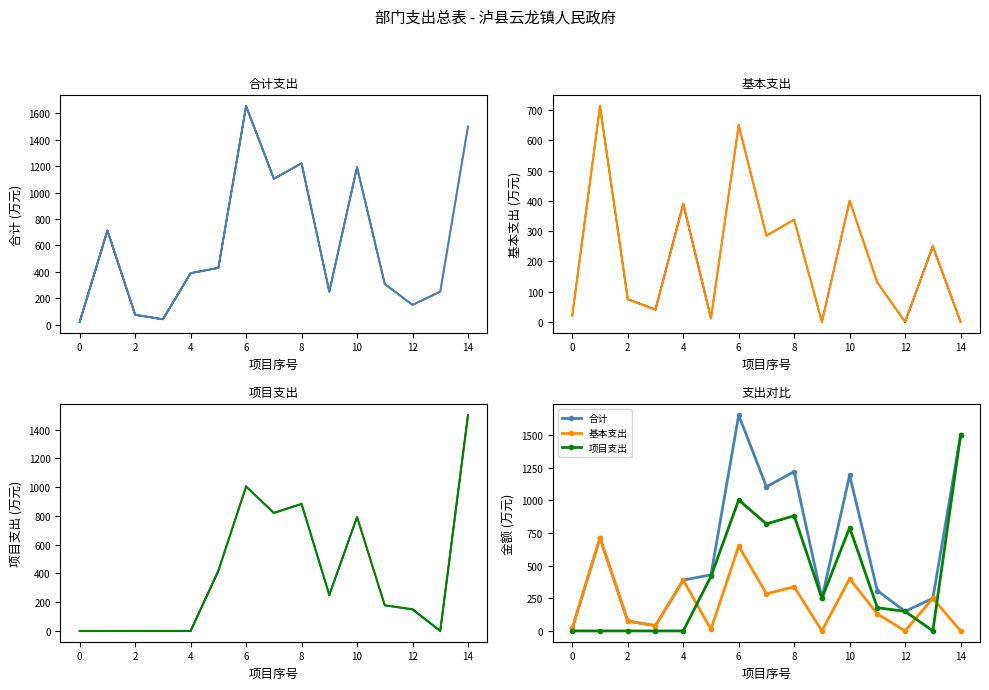

True or false: 基本支出 and 合计 cross at least once.

False